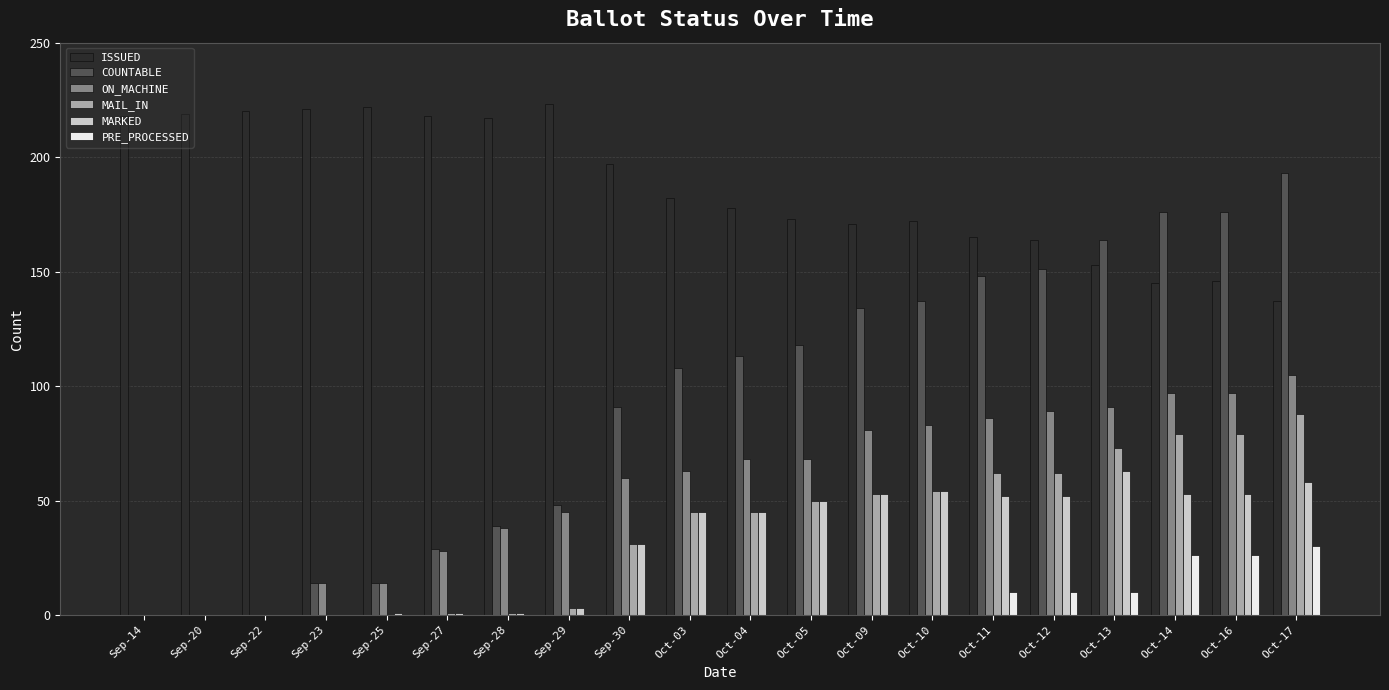

What is the total value across all series at Oct-13?

554